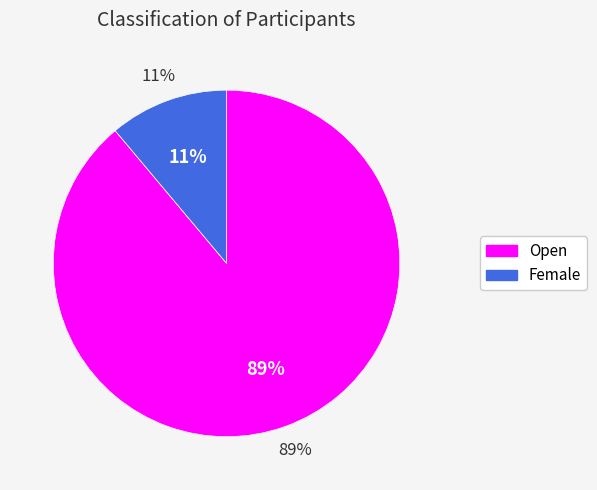

What percentage is the Open slice, to the nearest percent?

89%